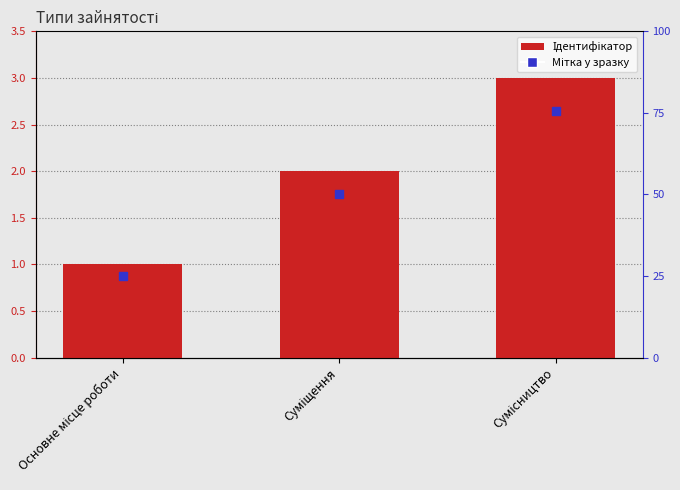

Count the number of data series in this chart.

1